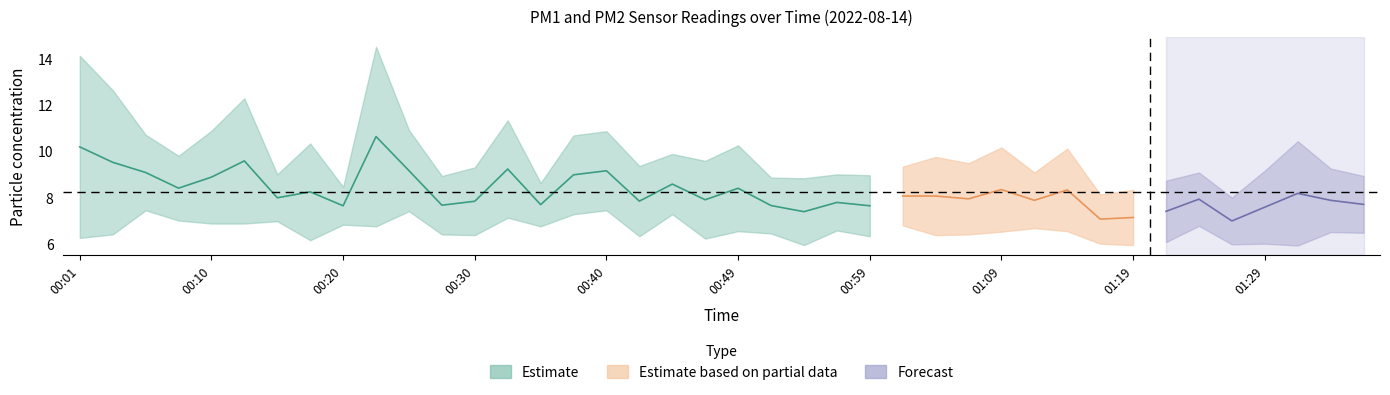

Between 01:29 and 01:11, which is larger?

01:29